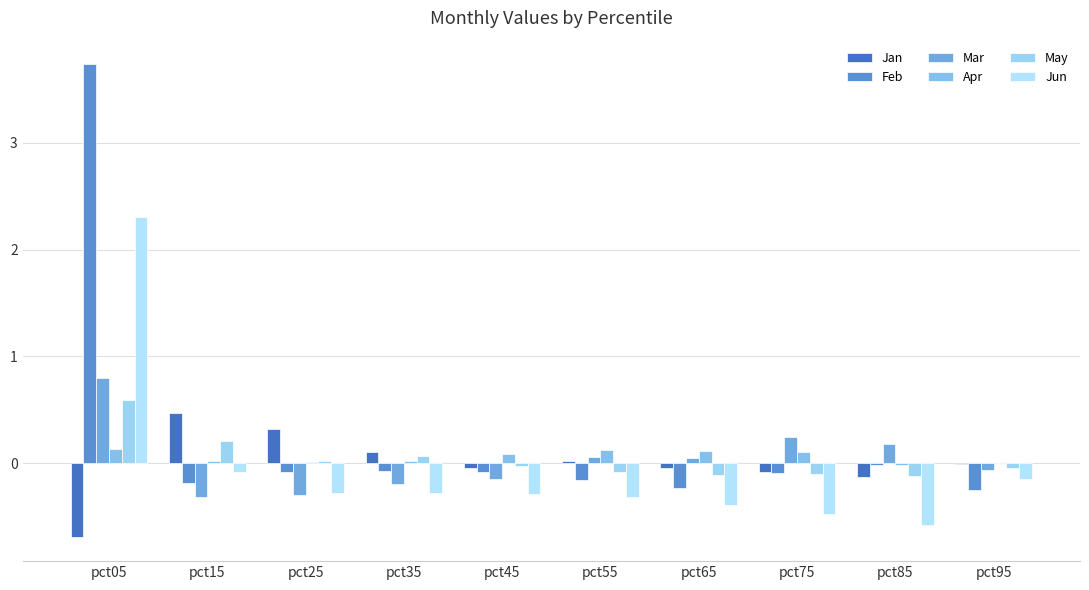

Does the chart contain stacked bars?

No